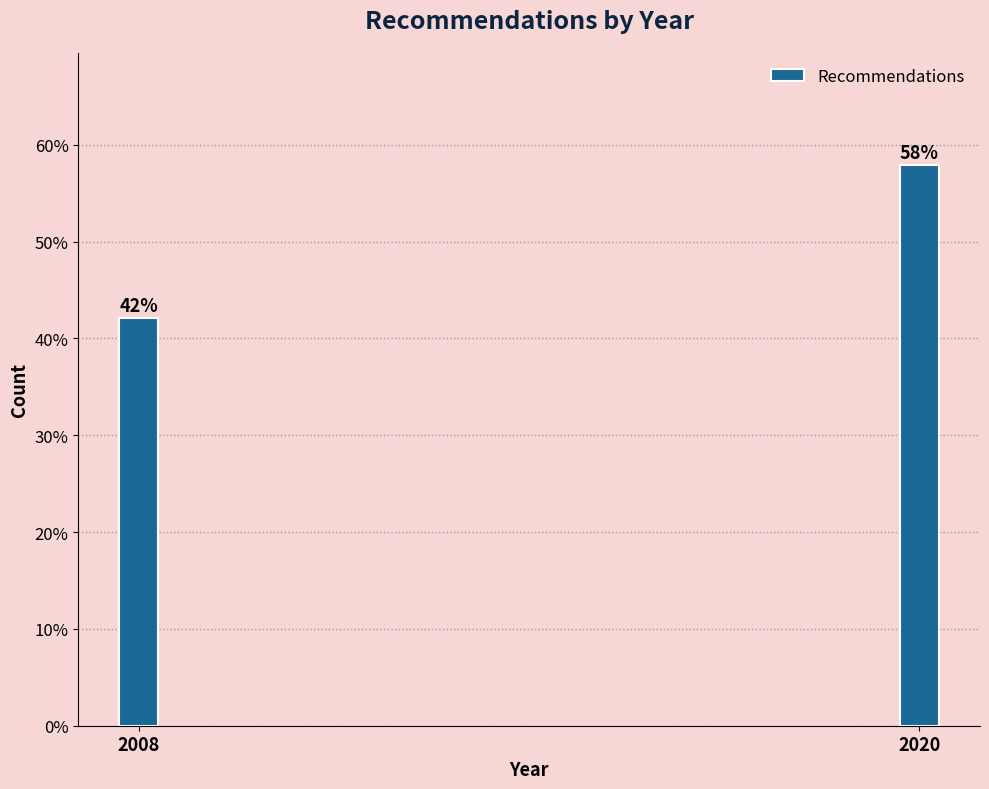

The chart shows a value of 11.2 at 2008. True or false?

False